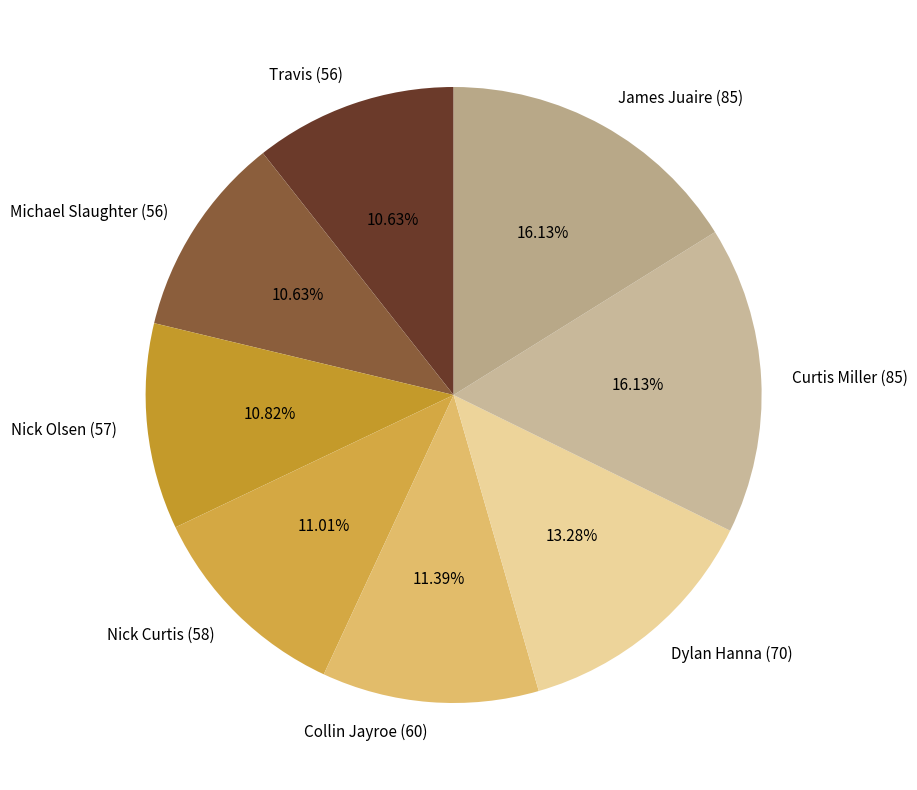

To the nearest percent, what is the average slice percentage?

12%